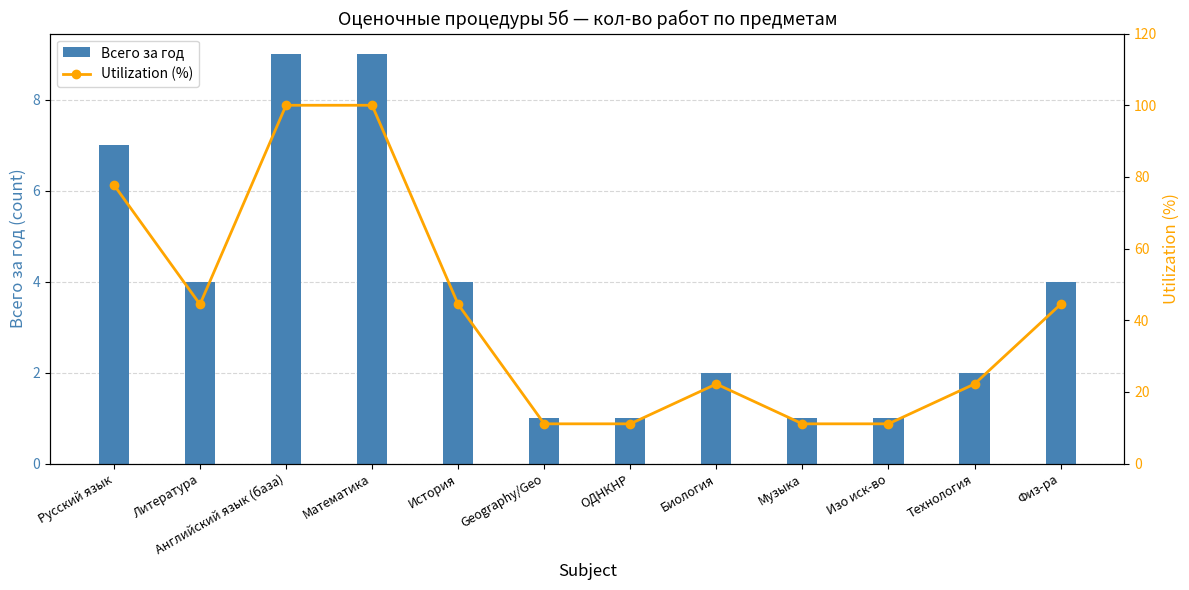

What is the difference between the second highest and second lowest values in the Всего за год series?

8